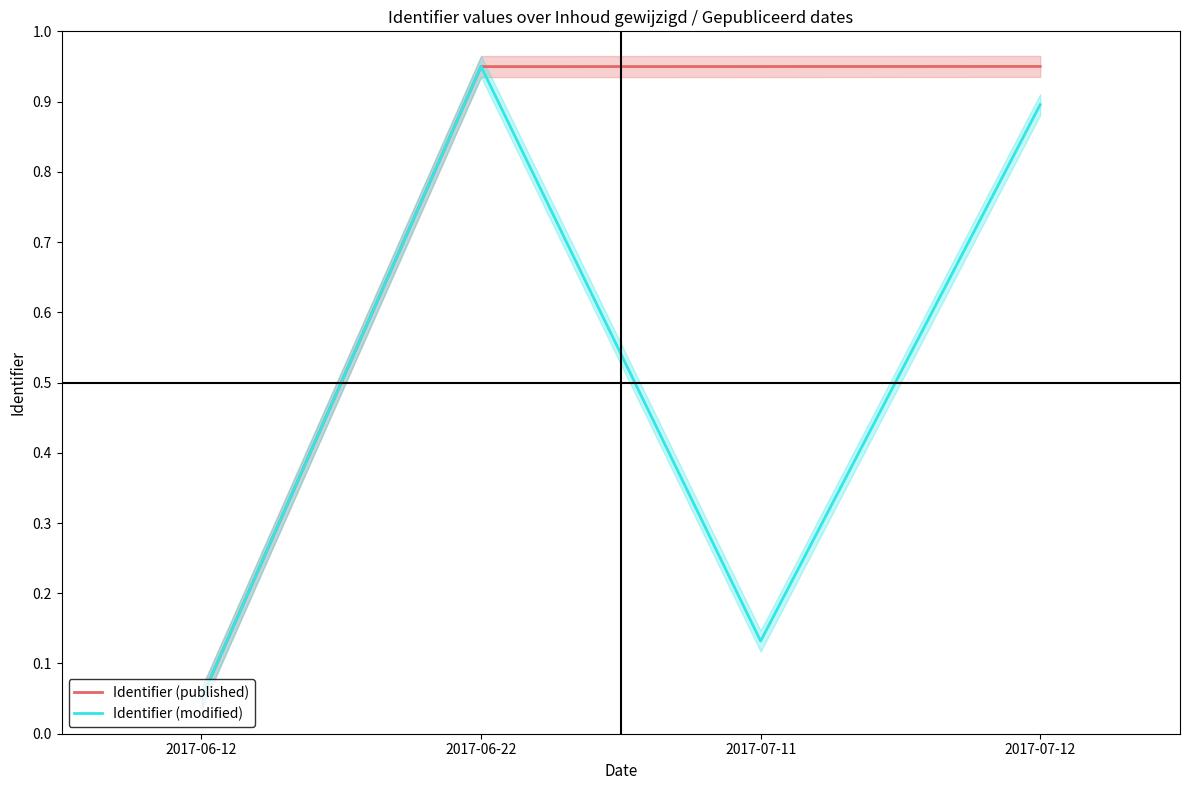

How many series are shown in this chart?

2